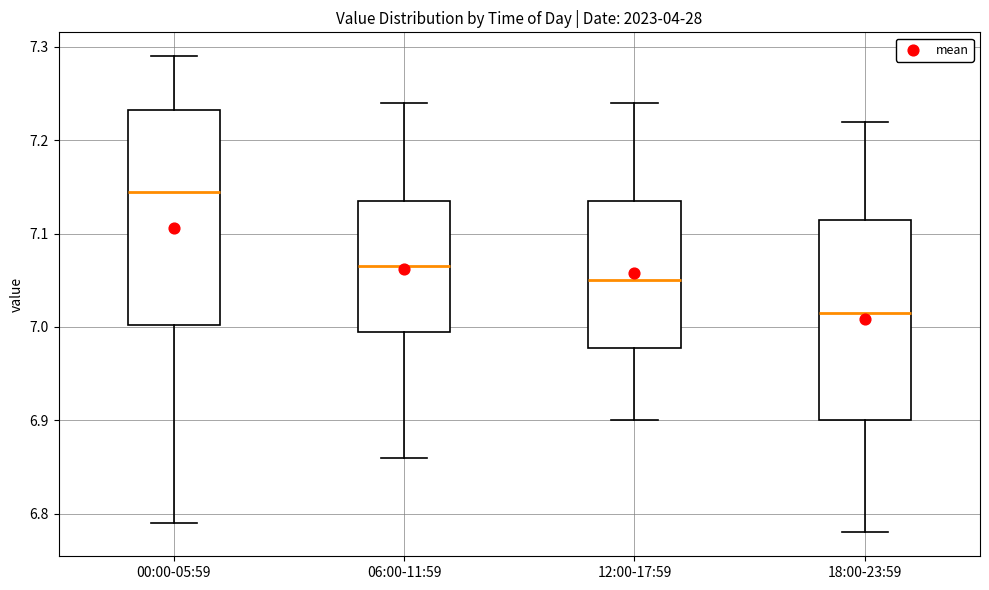

Reading left to right, read every box against the y-axis: the position of its median line, the range the box covers, and the ends of its whiskers. The values are not printed on the chart, so give them approximately, as read against the axis.

00:00-05:59: median 7.15, box 7.00 to 7.23, whiskers 6.79 to 7.29
06:00-11:59: median 7.07, box 7.00 to 7.14, whiskers 6.86 to 7.24
12:00-17:59: median 7.05, box 6.98 to 7.14, whiskers 6.90 to 7.24
18:00-23:59: median 7.02, box 6.90 to 7.12, whiskers 6.78 to 7.22